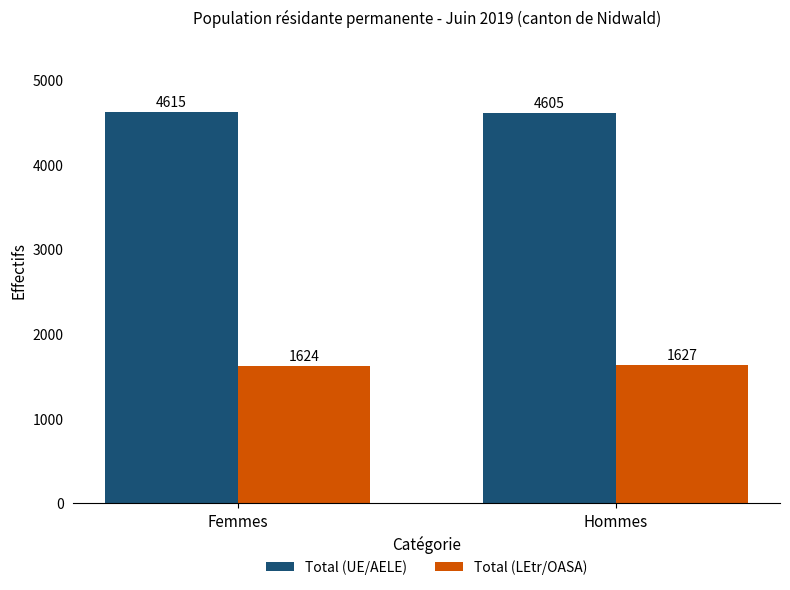

Does the chart contain any negative values?

No